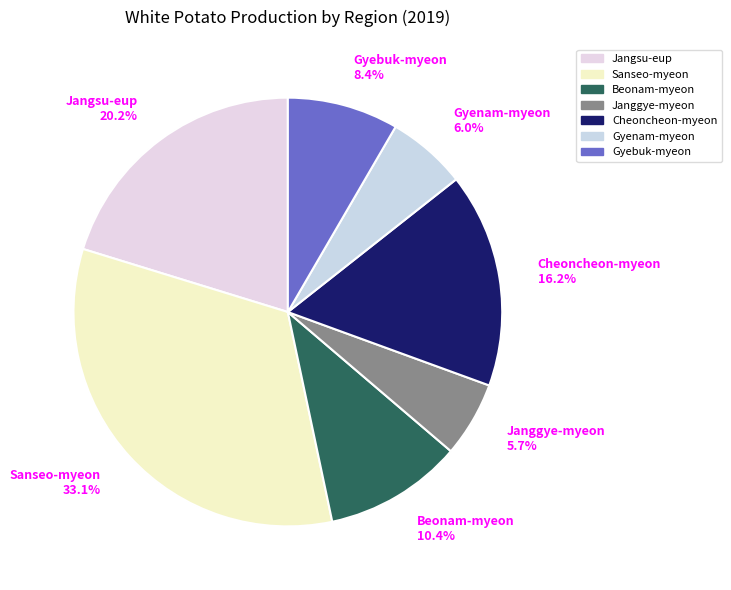

Is there any slice that represents more than half of the pie?

No